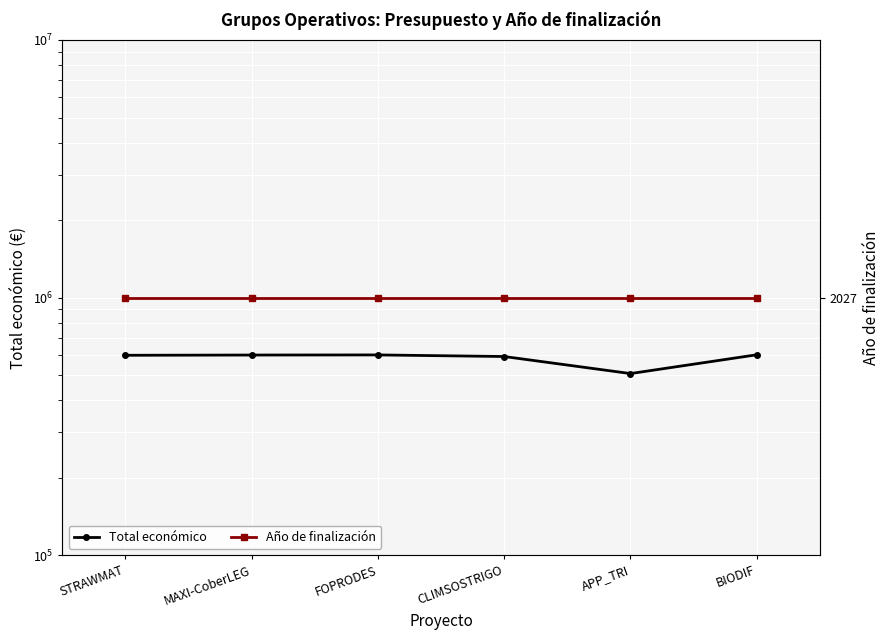

What is the label of the 3rd point from the left?

FOPRODES